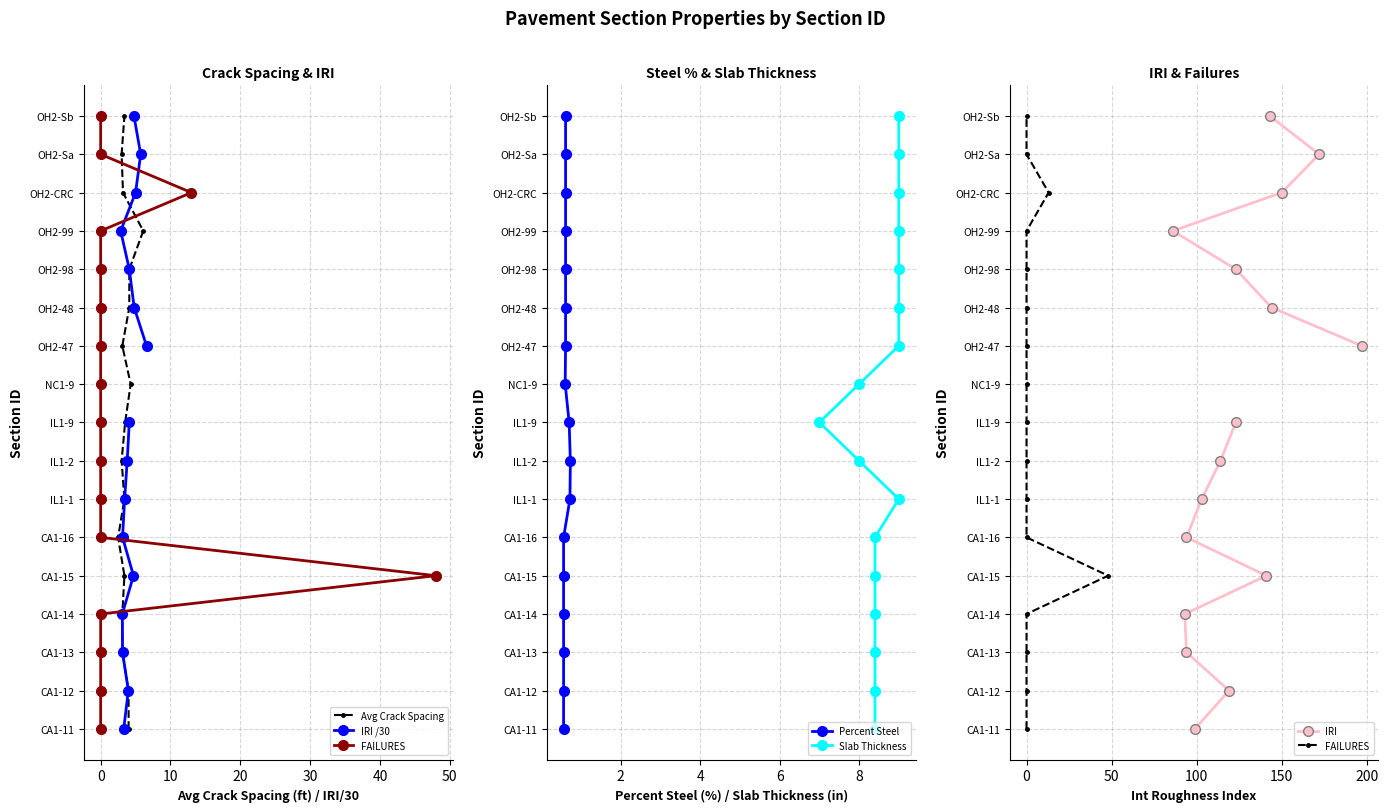

Does the chart have visible grid lines?

Yes